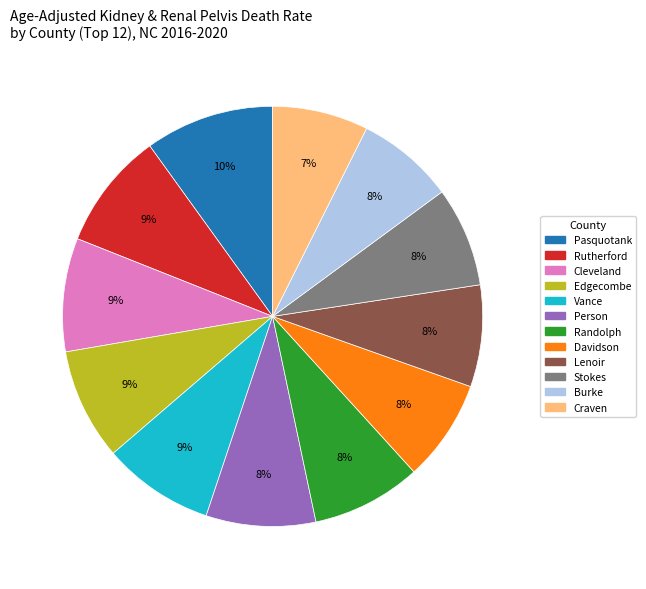

To the nearest percent, what is the combined percentage of Cleveland and Person?

17%